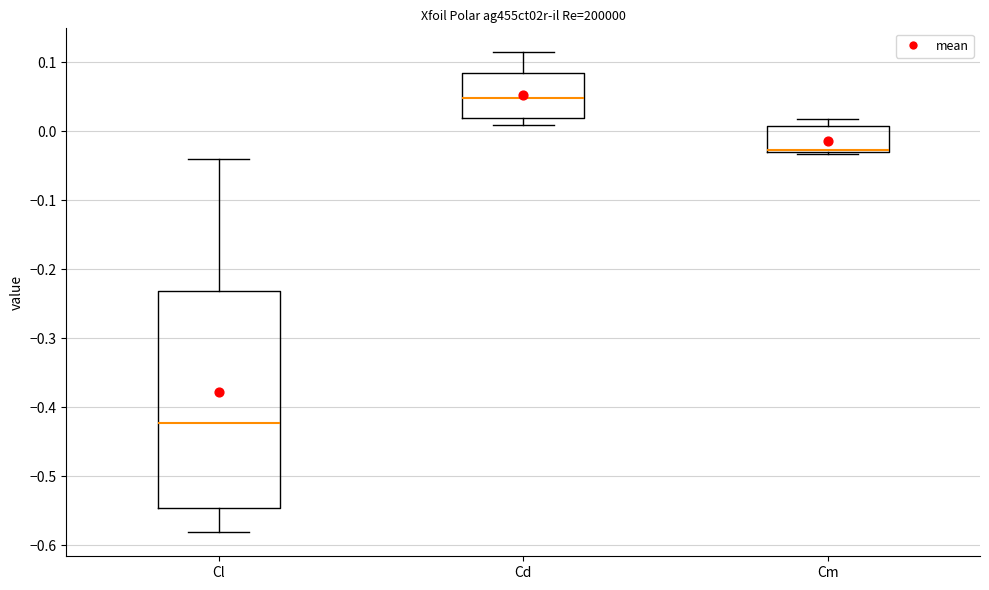

Which box has the lowest median line?

Cl